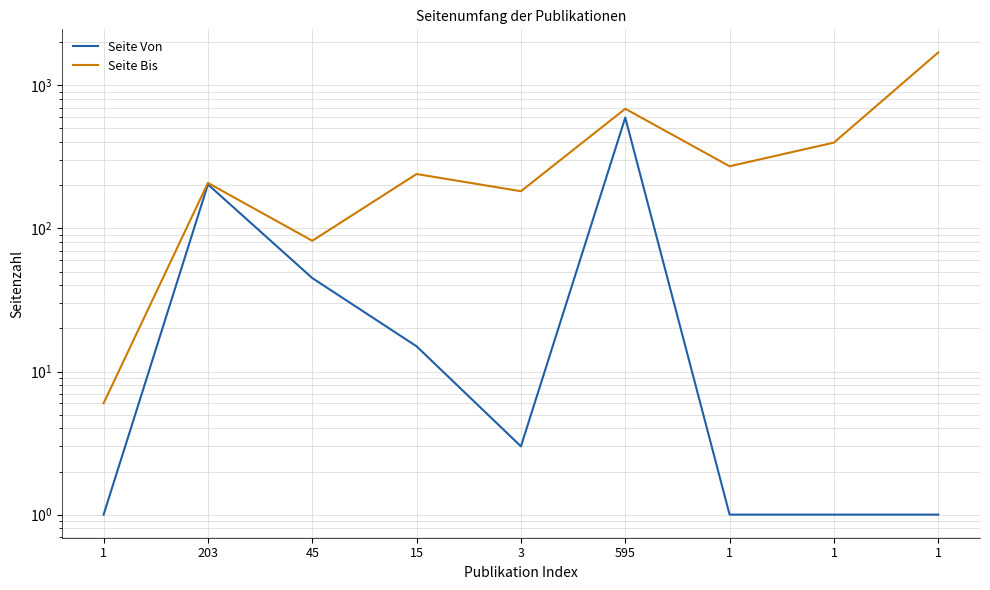

What are all the series names shown in the legend?

Seite Von, Seite Bis